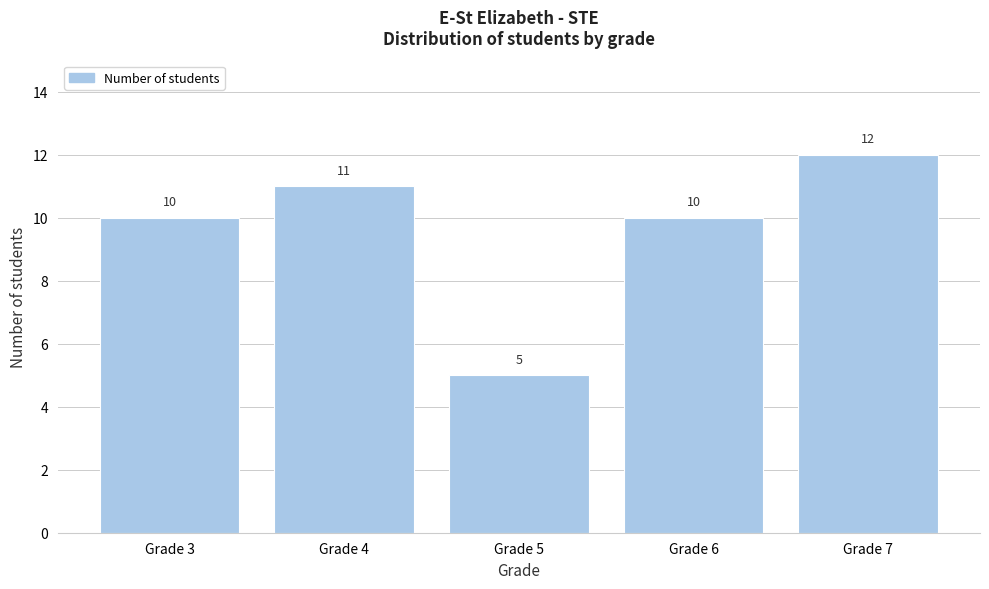

Reading left to right, what are all the values shown in this chart?

10	11	5	10	12